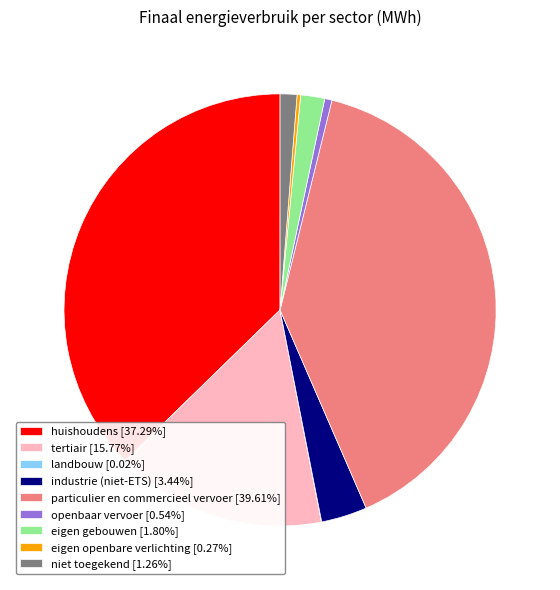

Do tertiair [15.77%] and niet toegekend [1.26%] together represent more than half of the pie?

No